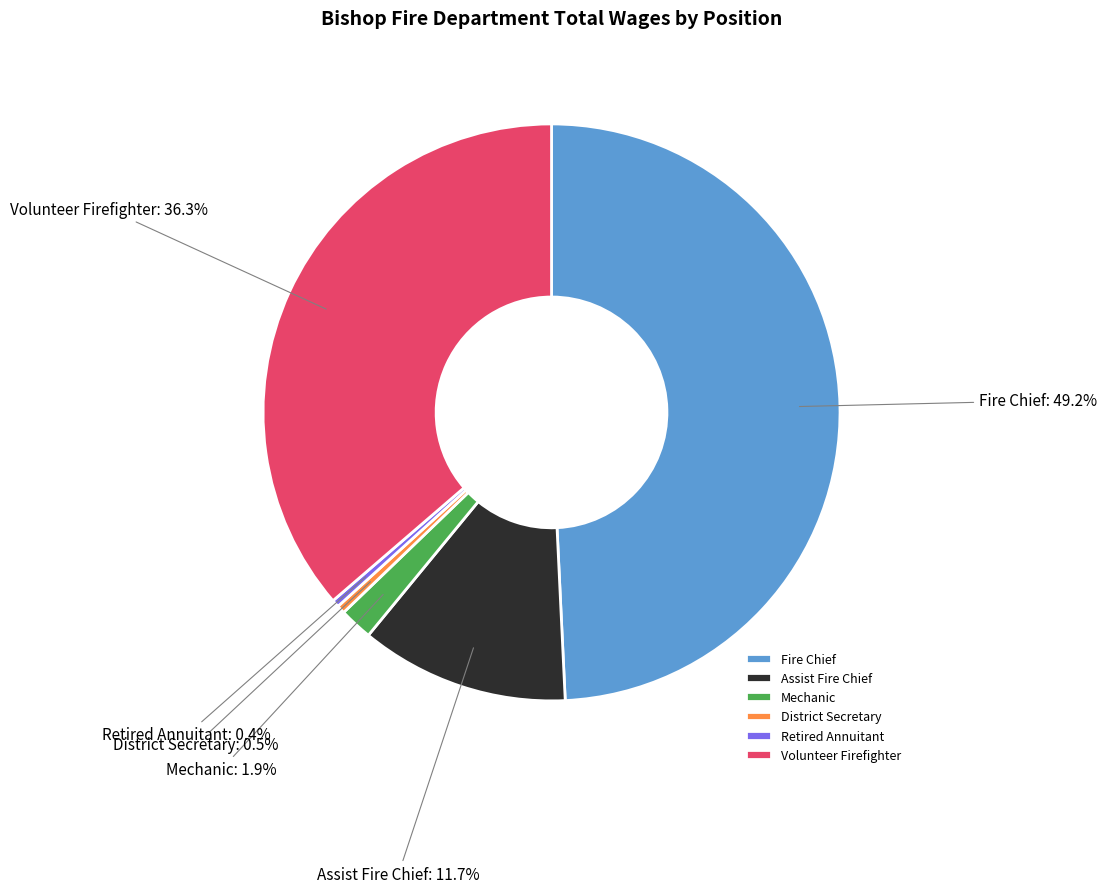

Is it true that Fire Chief is 49% of the pie?

True